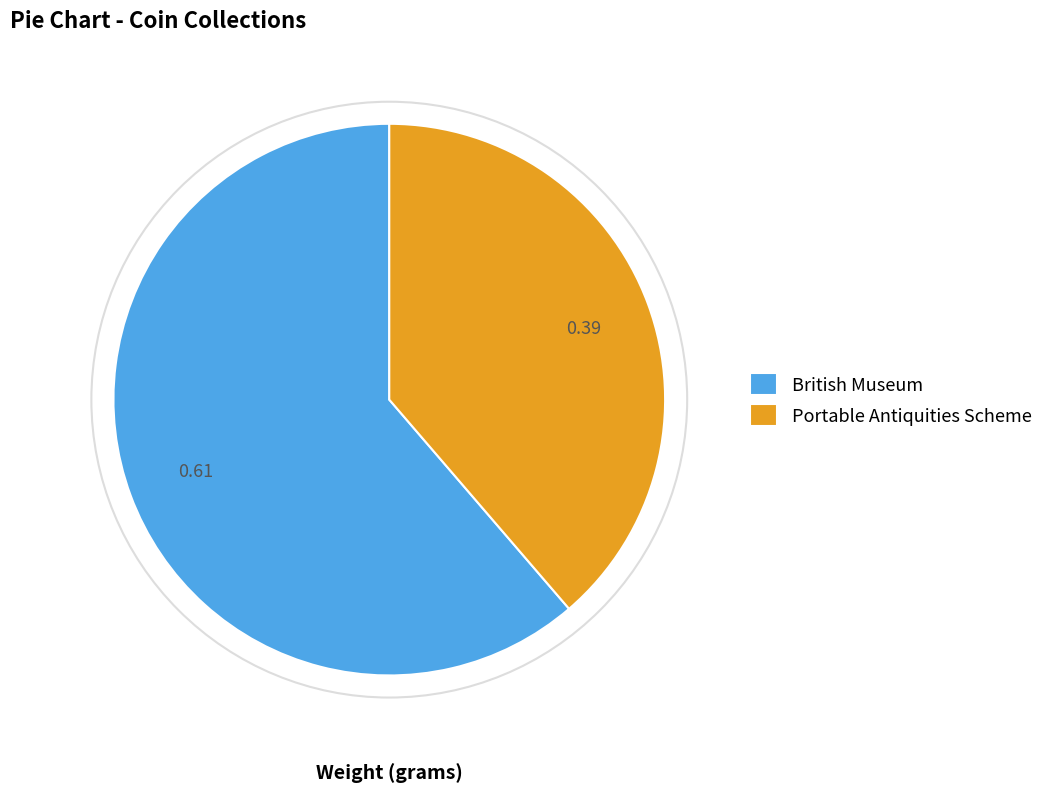

Count the number of slices in the pie.

2